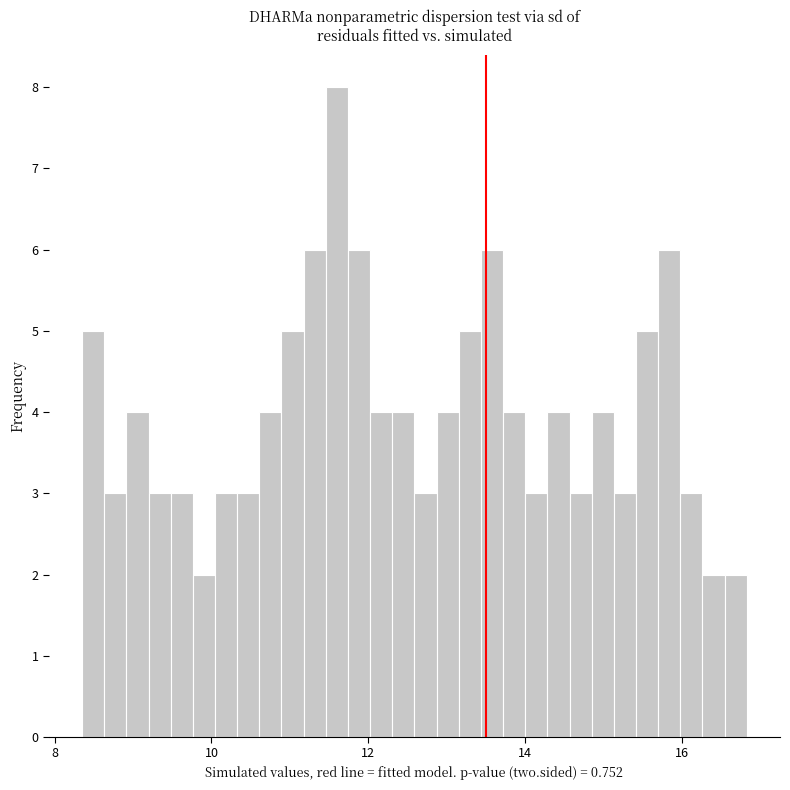

Read against the x-axis, roughly where is the centre of the tallest bar?

11.6